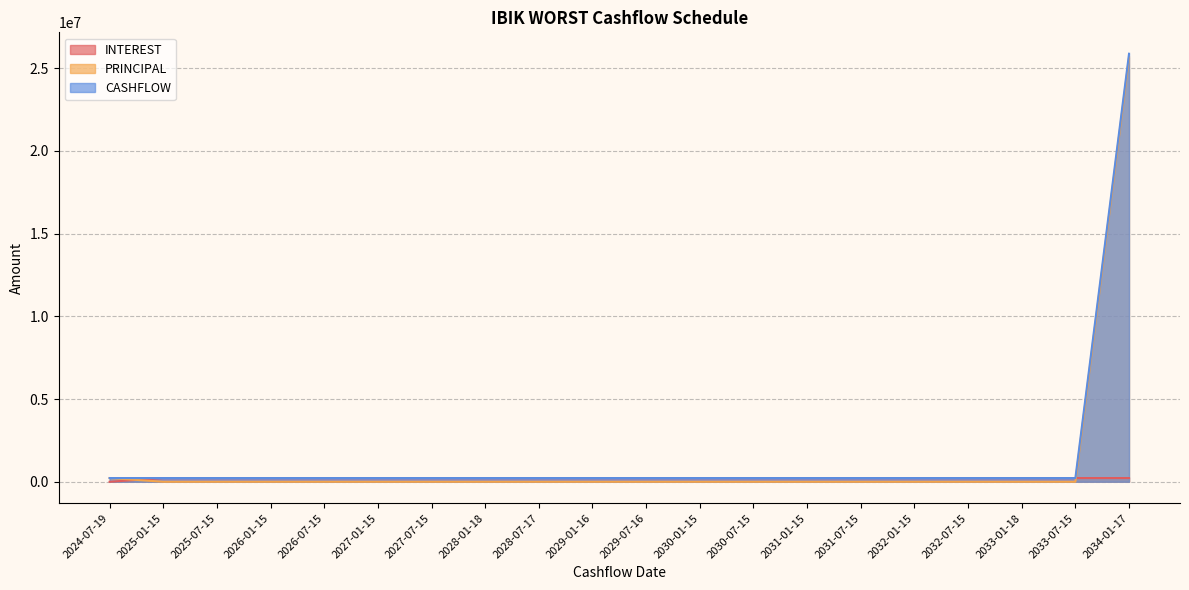

True or false: CASHFLOW has more than 2 points higher than both neighbors.

False